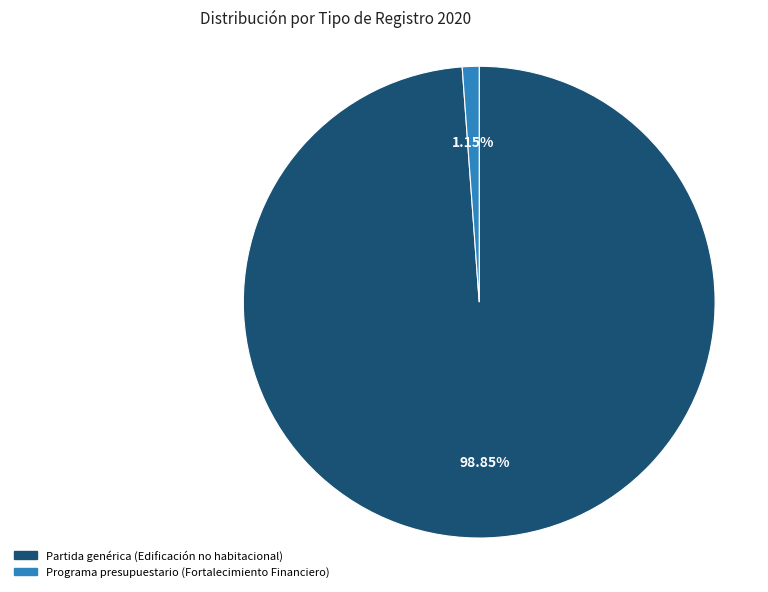

Which slice is the smallest?

Programa presupuestario (Fortalecimiento Financiero)